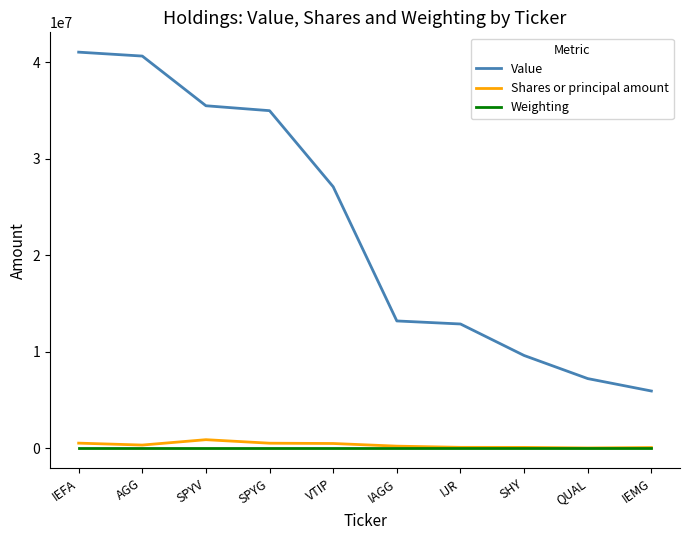

At which label is Value closest to 23487000?

VTIP